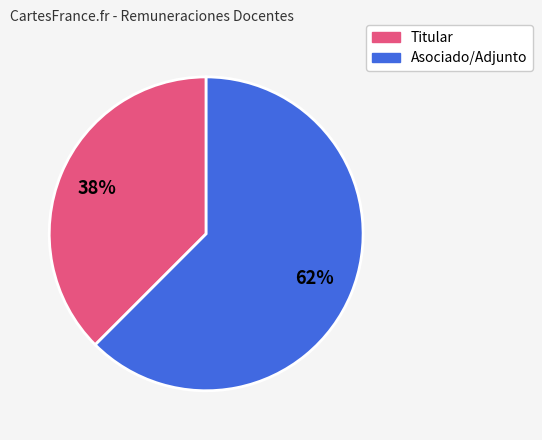

To the nearest percent, what is the average slice percentage?

50%